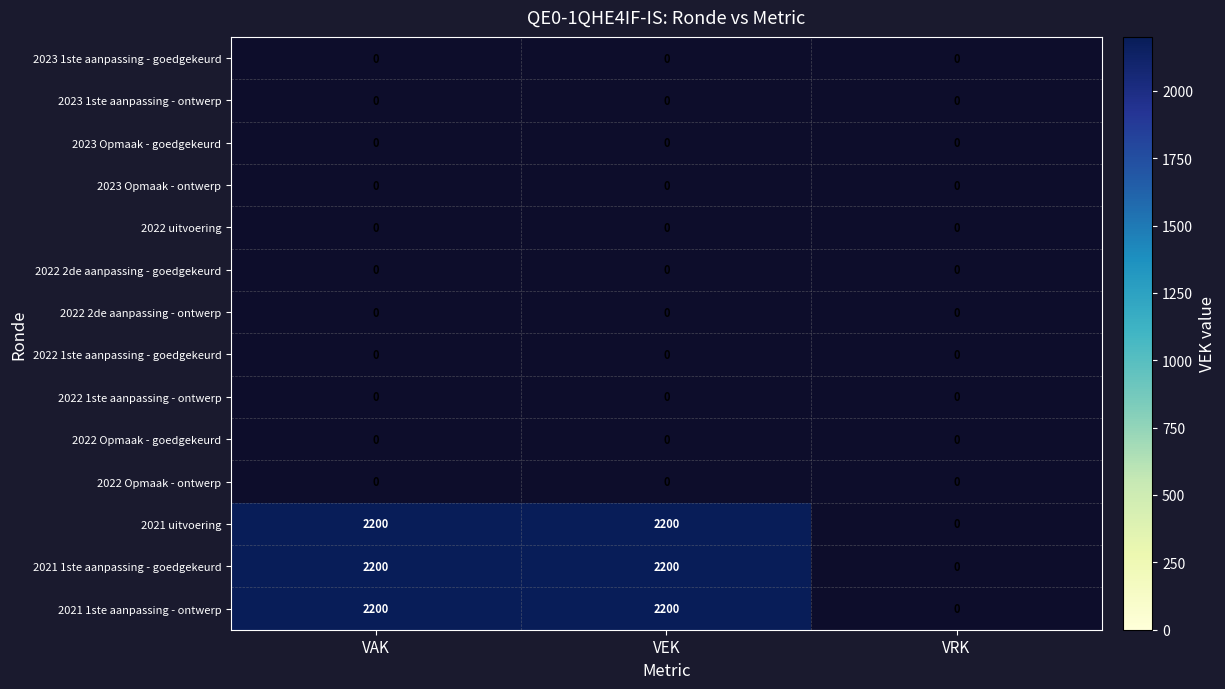

At which category does the chart reach its minimum across all series?

VAK